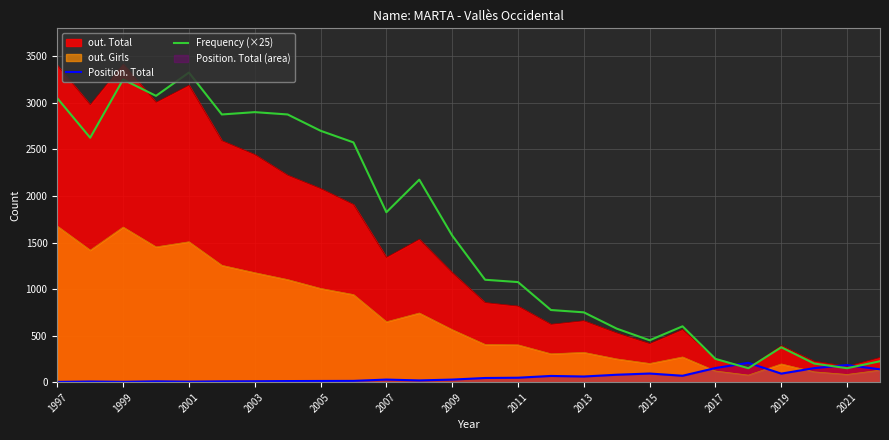

How many intersections are there between Position. Total and Frequency (×25)?

4